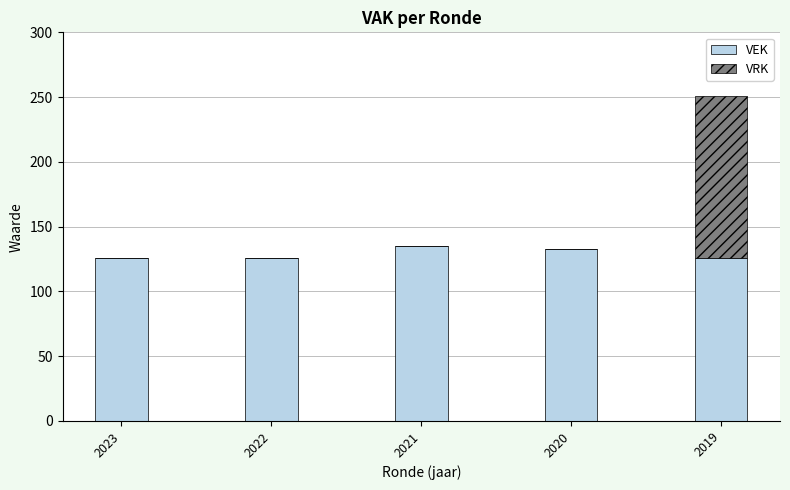

What is the total value across all series at 2022?

126